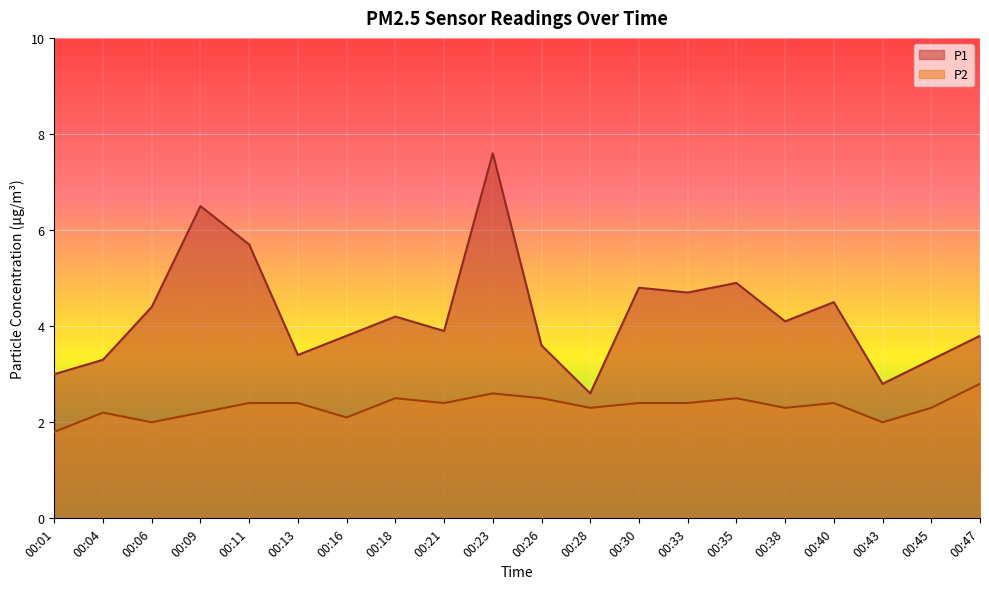

What is the difference between the P1 values at 00:40 and 00:11?

1.2